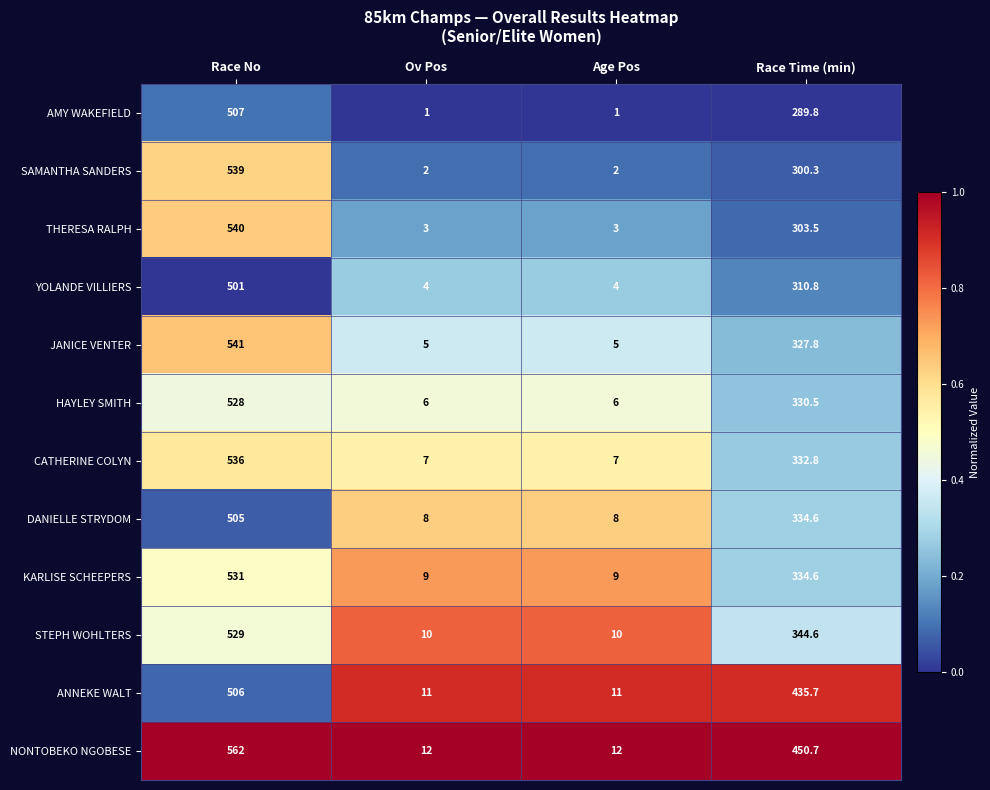

Between Race No and Age Pos, which series saw the biggest shift?

NONTOBEKO NGOBESE